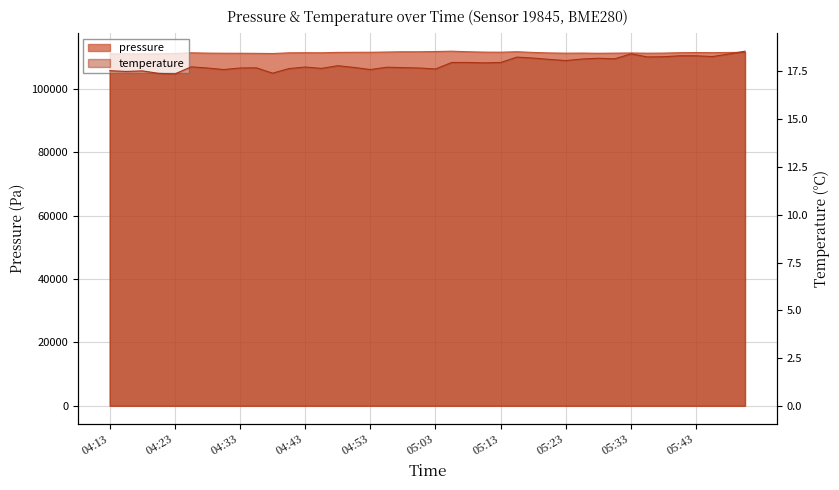

Which category has the lowest value across all series?

04:23